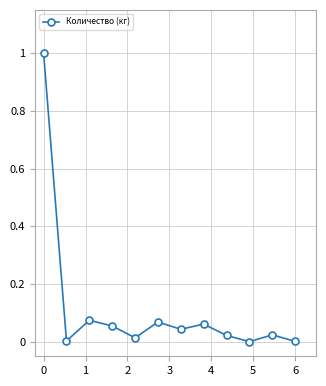

What is the sum of all values?

1.4